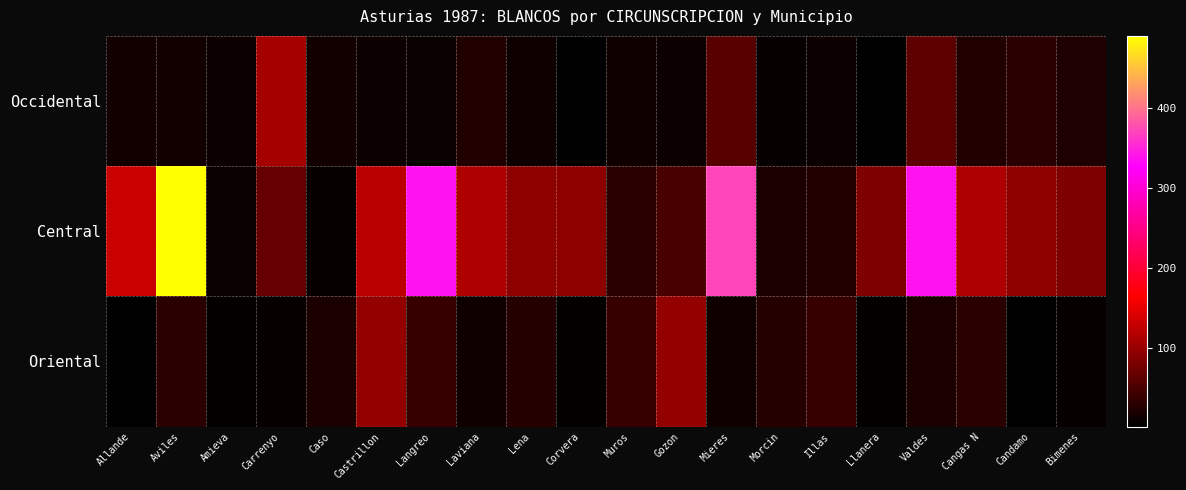

At Morcin, list the series in order from largest to smallest.

Oriental, Central, Occidental